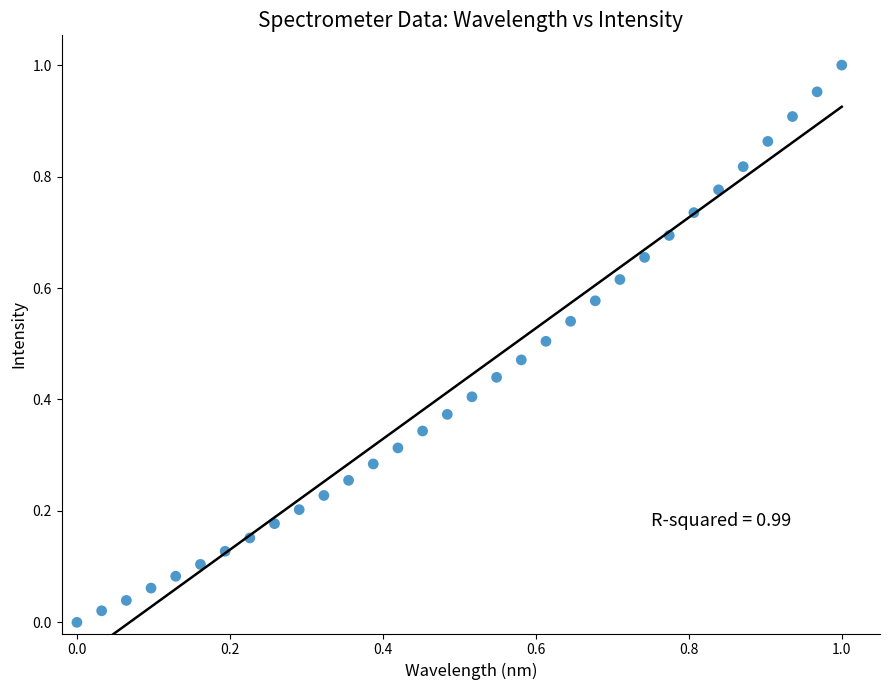

How many data points are displayed?

32